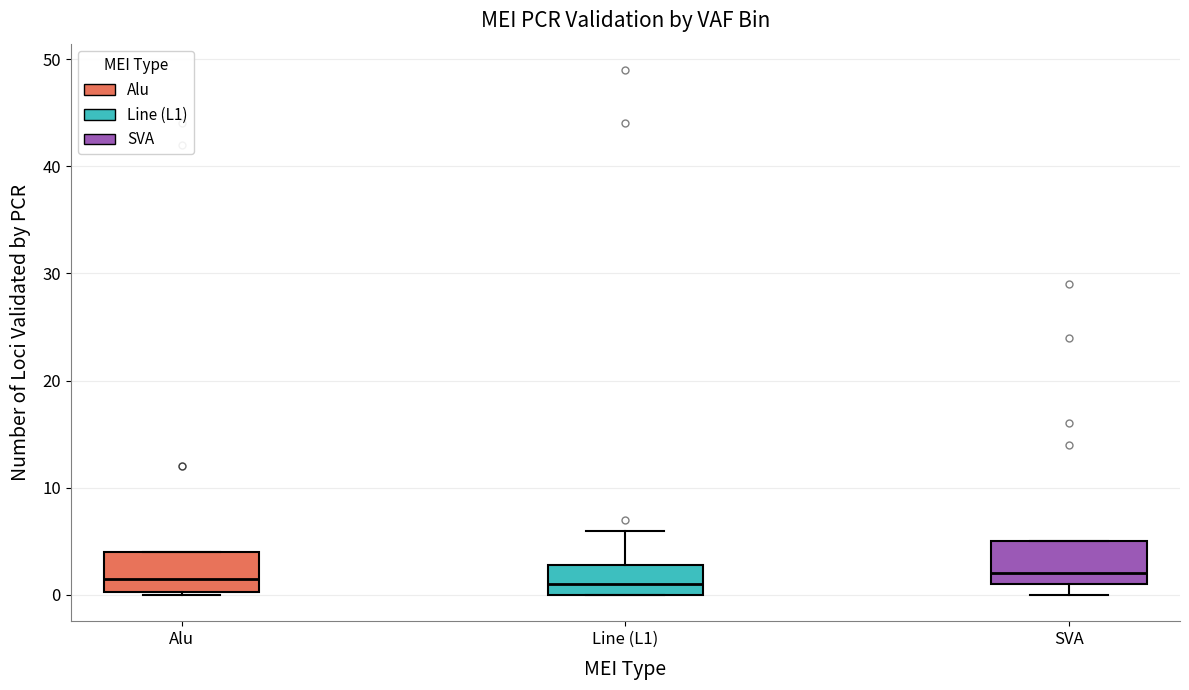

Where does the median line of the box for Alu sit on the y-axis? The values are not printed on the chart, so give them approximately, as read against the axis.

2